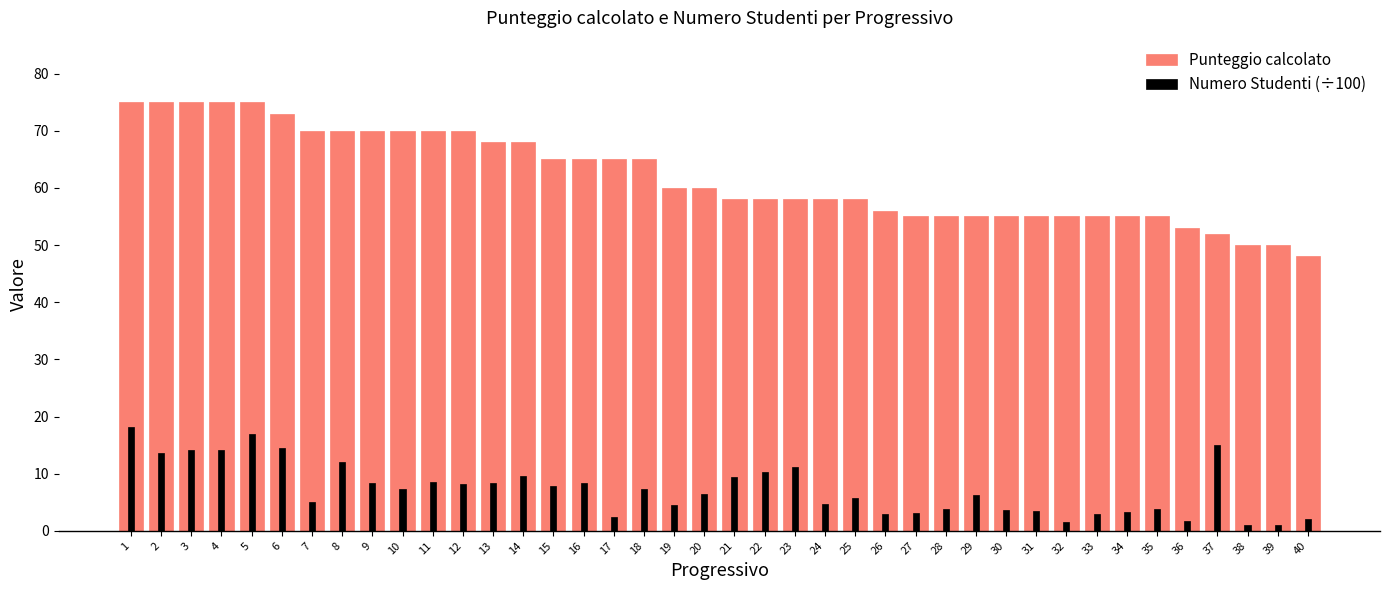

Reading right to left, what are all the values shown in this chart?

Punteggio calcolato: 48.0	50.0	50.0	52.0	53.0	55.0	55.0	55.0	55.0	55.0	55.0	55.0	55.0	55.0	56.0	58.0	58.0	58.0	58.0	58.0	60.0	60.0	65.0	65.0	65.0	65.0	68.0	68.0	70.0	70.0	70.0	70.0	70.0	70.0	73.0	75.0	75.0	75.0	75.0	75.0
Numero Studenti (÷100): 2.0	1.0	1.0	15.0	1.7	3.8	3.2	3.0	1.6	3.5	3.7	6.3	3.8	3.1	3.0	5.8	4.6	11.2	10.3	9.5	6.5	4.5	7.3	2.5	8.4	7.8	9.7	8.4	8.2	8.5	7.2	8.3	12.1	5.0	14.6	16.9	14.2	14.2	13.7	18.1